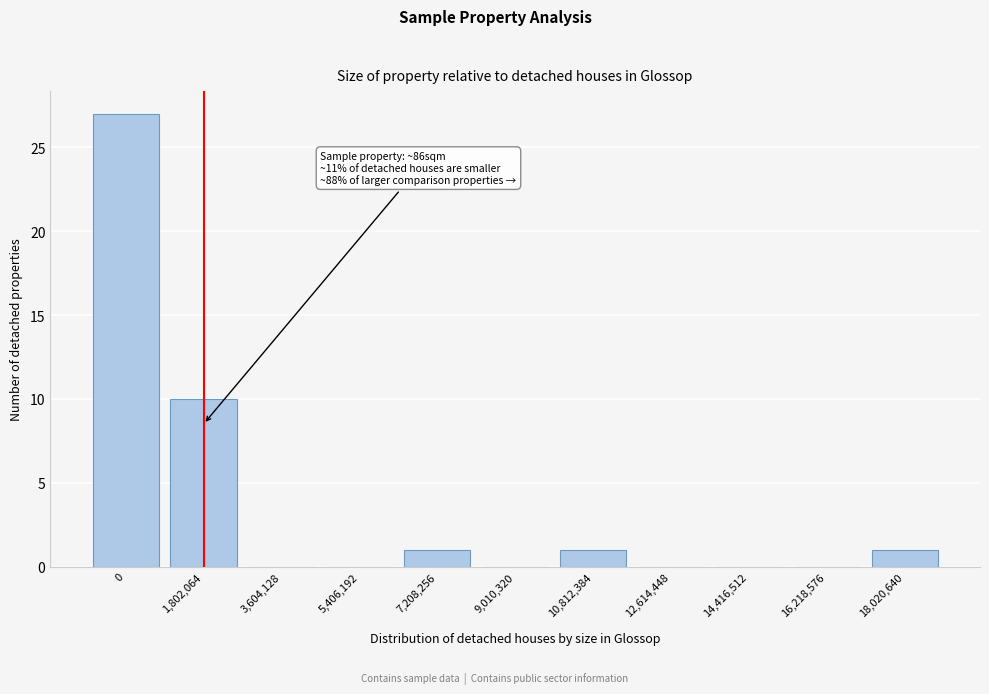

Reading left to right, extract all data points from this chart.

0=27	1,802,064=10	3,604,128=0	5,406,192=0	7,208,256=1	9,010,320=0	10,812,384=1	12,614,448=0	14,416,512=0	16,218,576=0	18,020,640=1